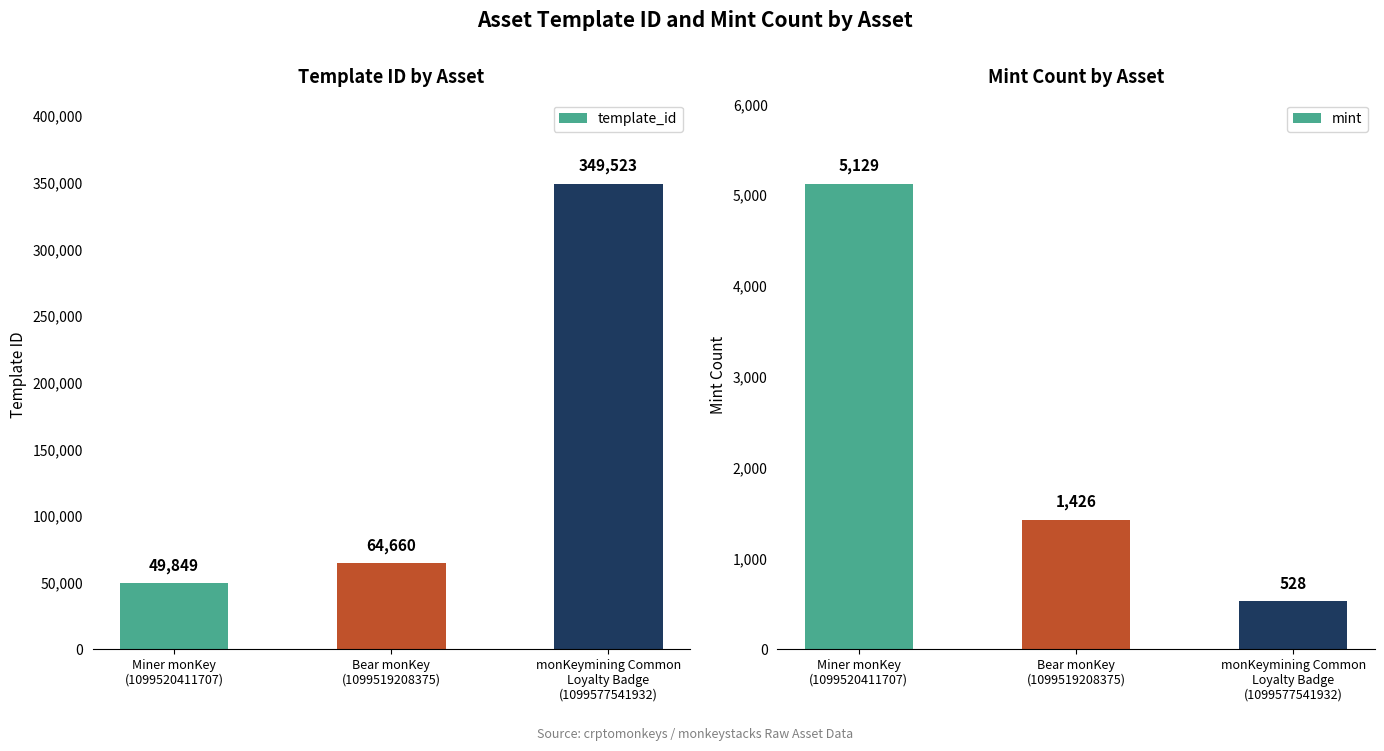

Between Miner monKey
(1099520411707) and monKeymining Common
Loyalty Badge
(1099577541932), which series saw the biggest shift?

template_id